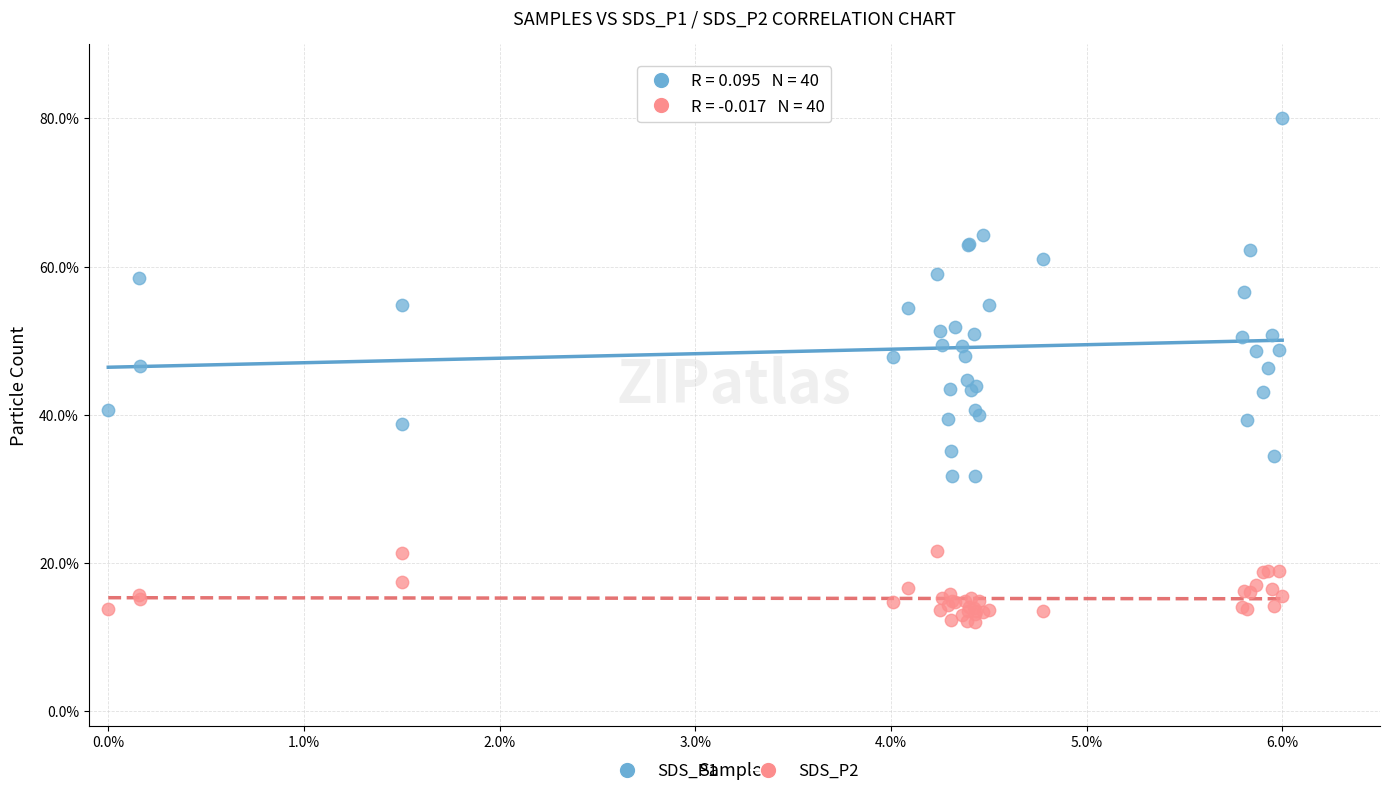

Which series contains the lowest Y value?

SDS_P2